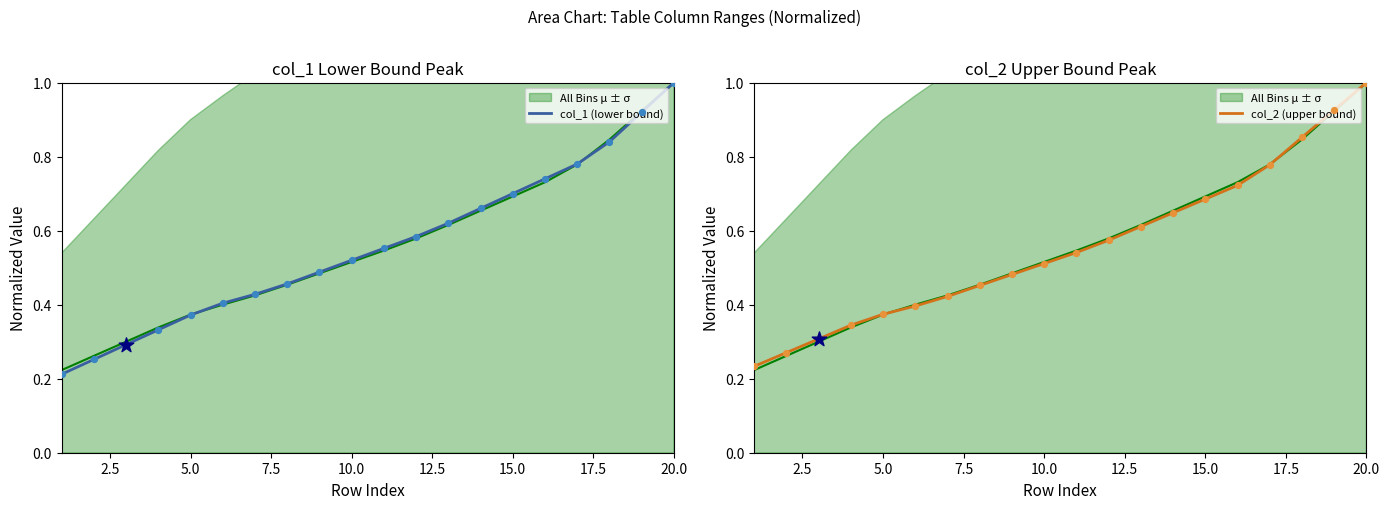

Which series reaches the maximum Y coordinate?

col_1 (lower bound)